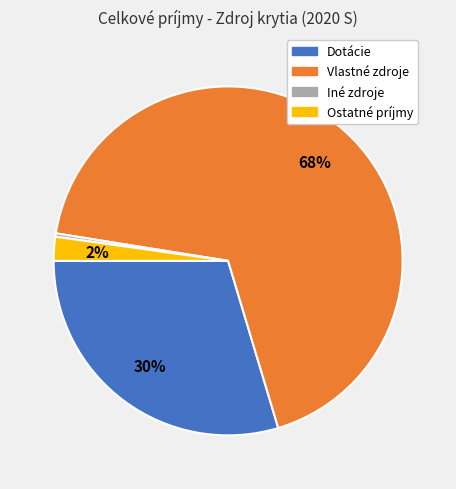

How many slices are in this pie chart?

4